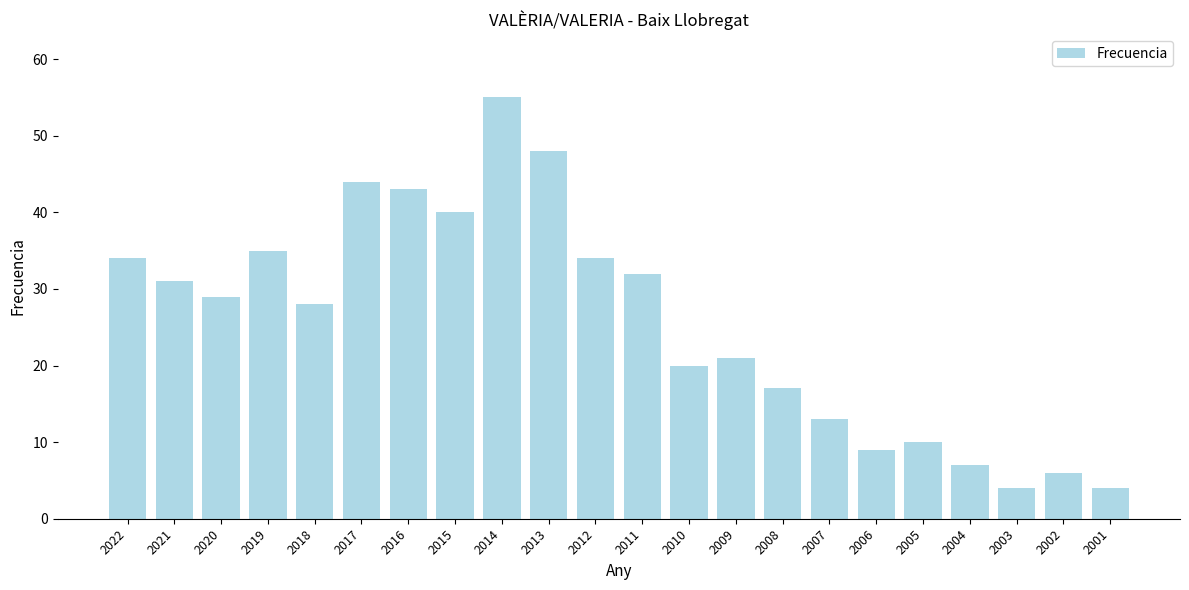

What is the minimum value shown in the chart?

4